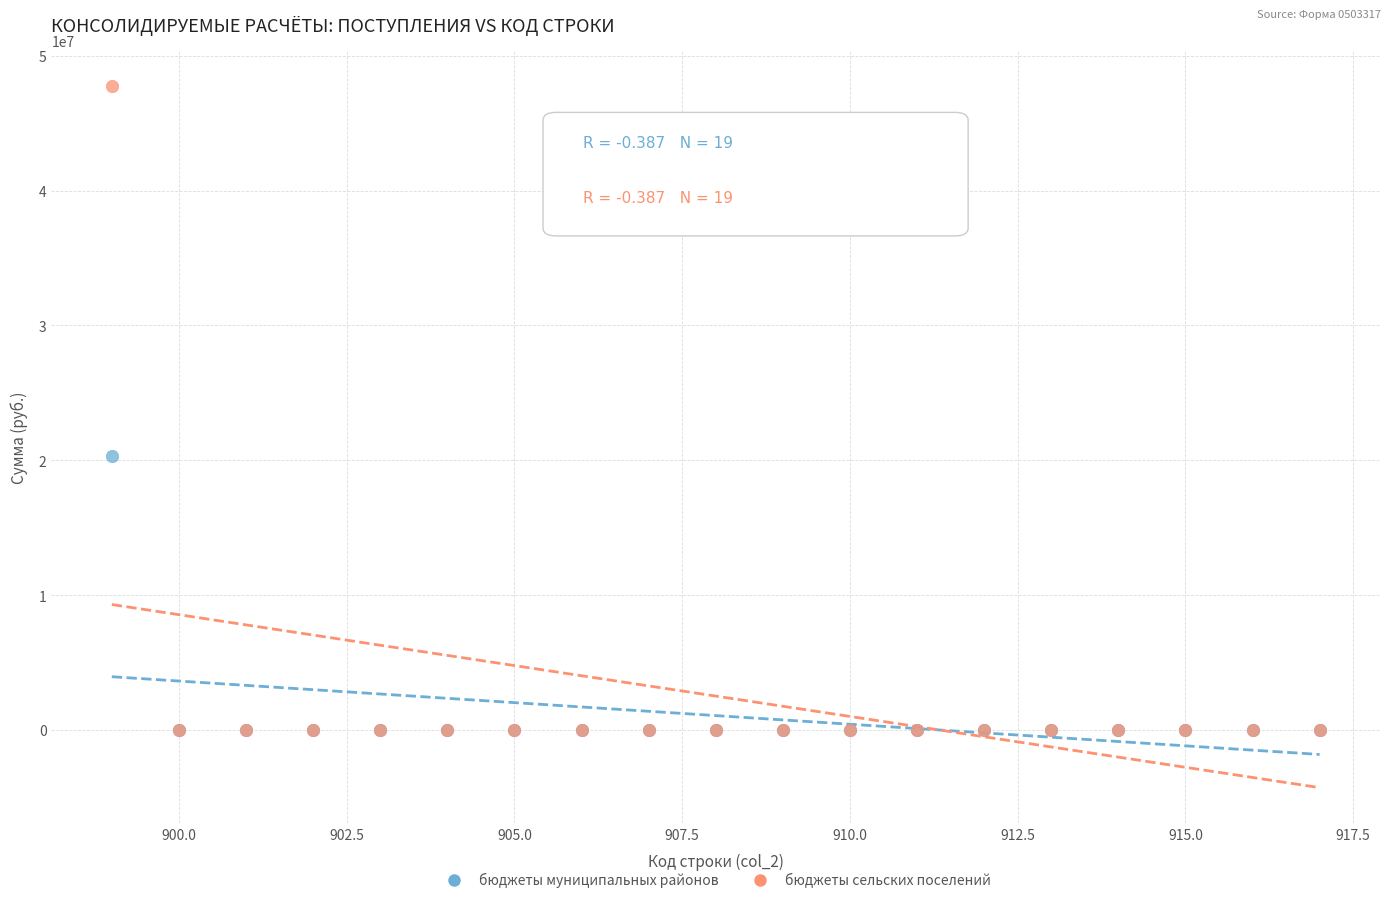

Across all series, what Y value is closest to 23891817?

20286828.0